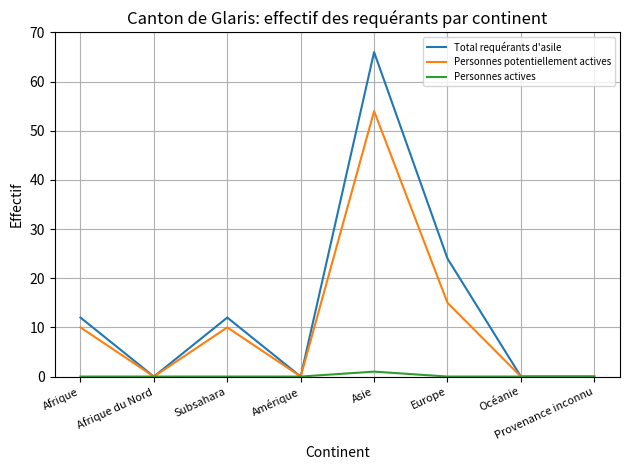

Is this an area chart (filled region under the line)?

No